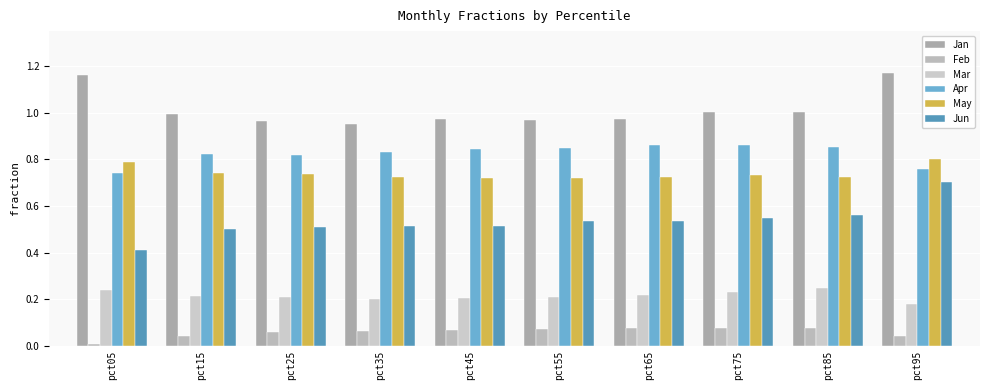

Is the value of Jun at pct05 greater than the value of Jan at pct25?

No